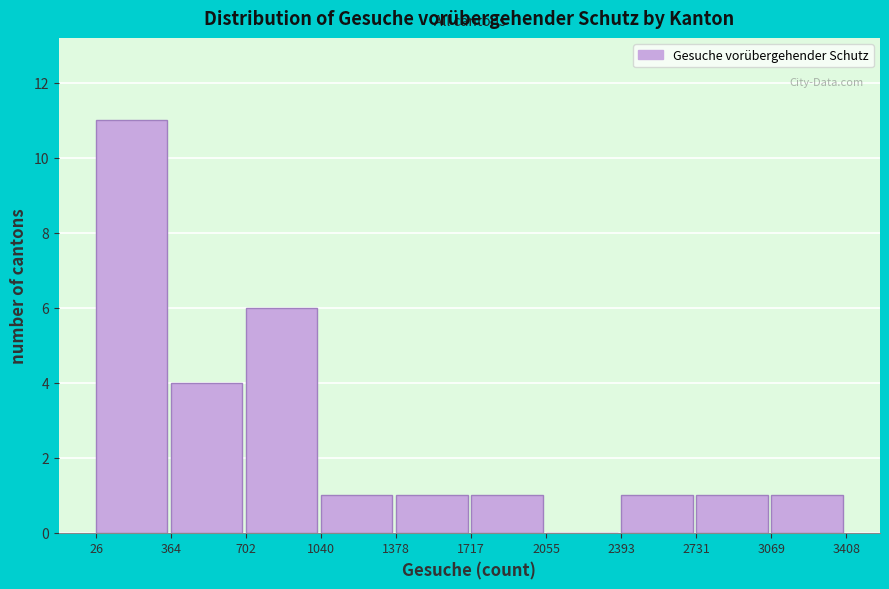

Which range on the x-axis has the tallest bar?

26 to 364